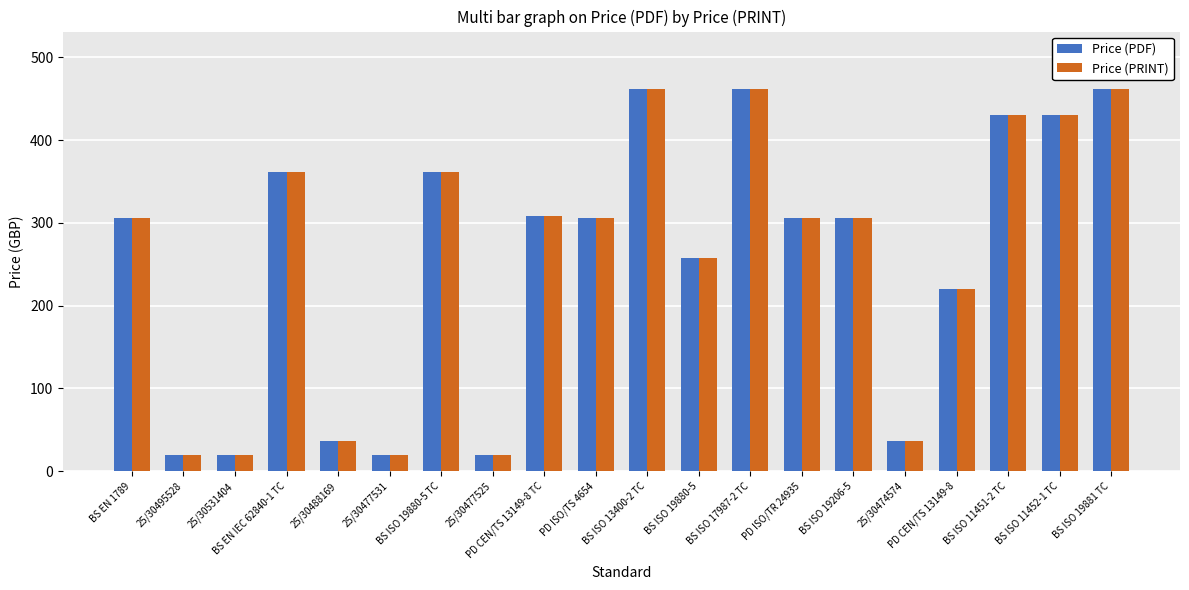

The value of Price (PRINT) at 25/30531404 is 20. True or false?

True